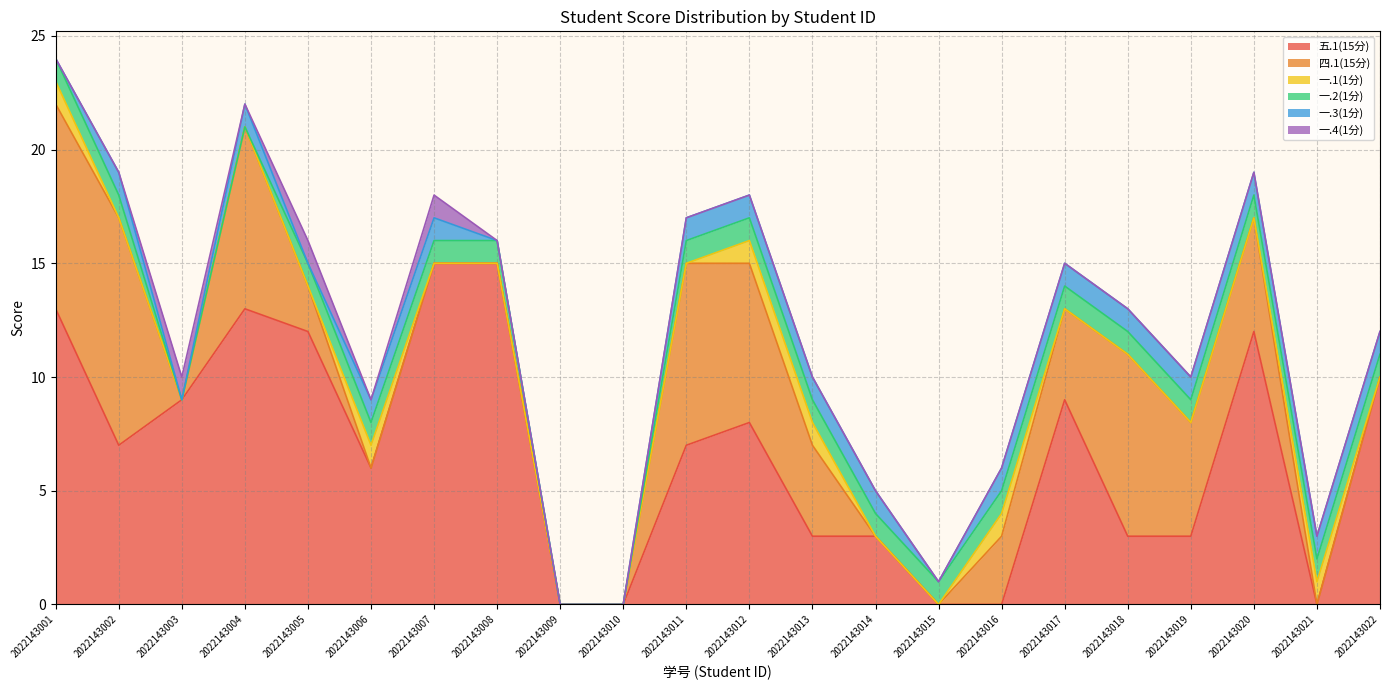

Rank the categories by 一.4(1分) value from lowest to highest.

2022143001, 2022143002, 2022143004, 2022143006, 2022143008, 2022143009, 2022143010, 2022143011, 2022143012, 2022143013, 2022143014, 2022143015, 2022143016, 2022143017, 2022143018, 2022143019, 2022143020, 2022143021, 2022143022, 2022143003, 2022143005, 2022143007